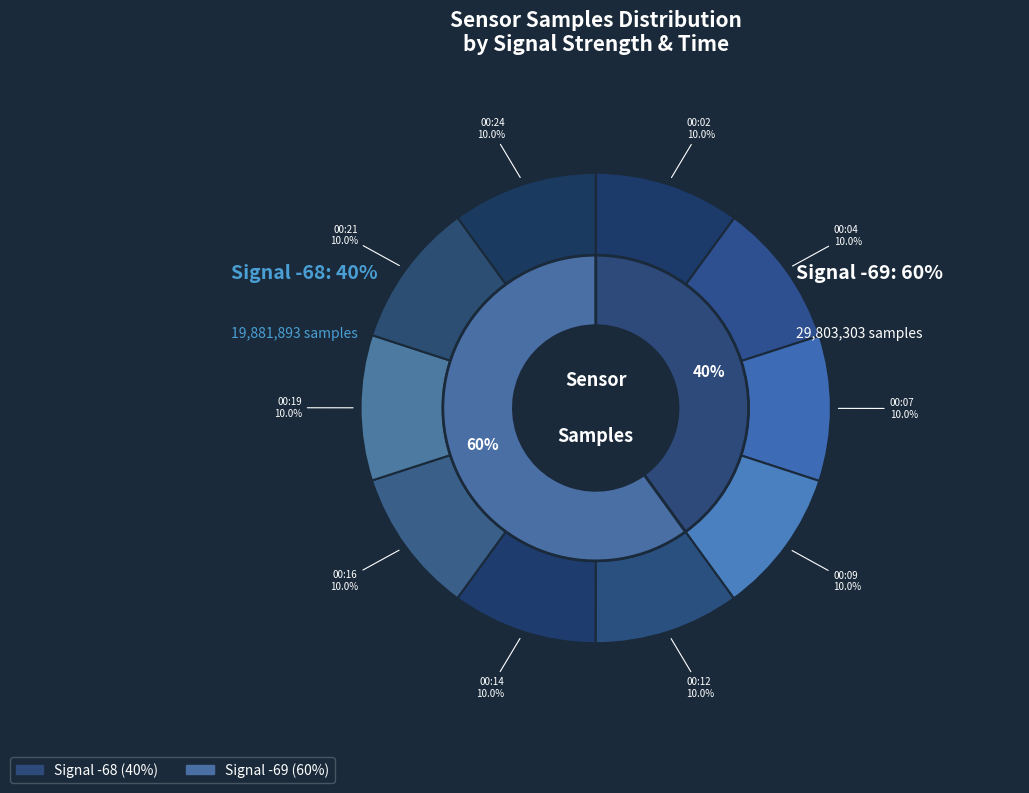

To the nearest percent, what portion does 00:12 represent?

10%